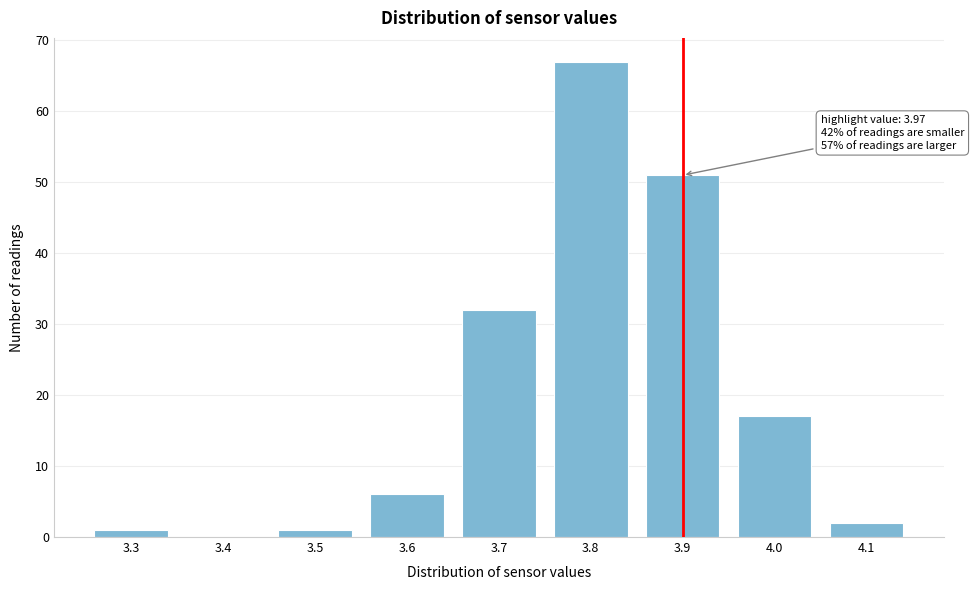

Reading left to right, transcribe all the data shown in this chart.

3.3=1	3.4=0	3.5=1	3.6=6	3.7=32	3.8=67	3.9=51	4.0=17	4.1=2